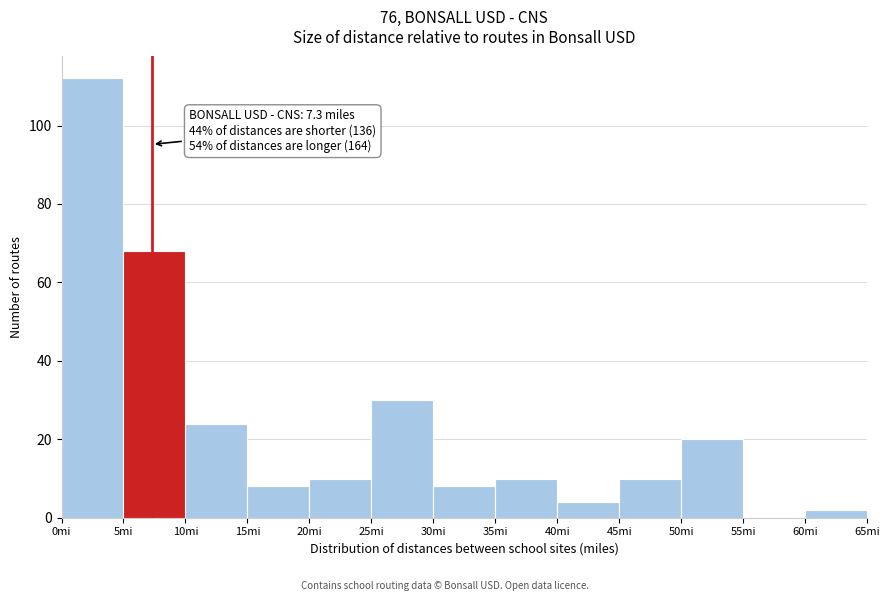

Over which range of the x-axis is the bar tallest?

0 to 5